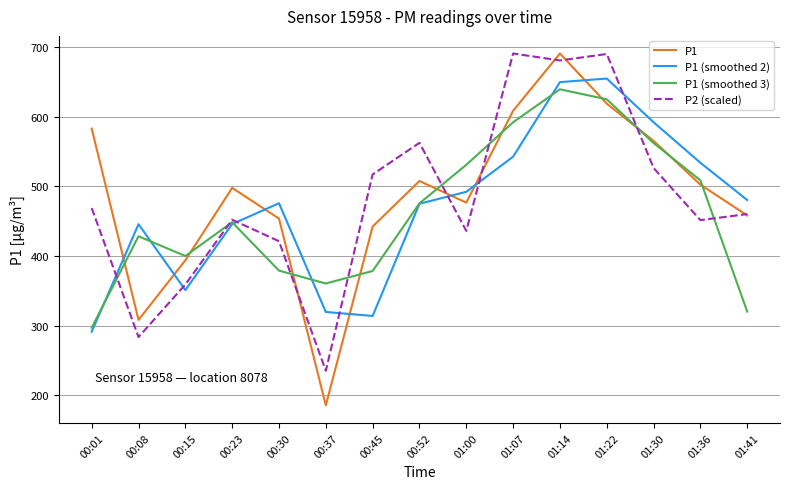

What is the minimum value shown in the chart?

185.8